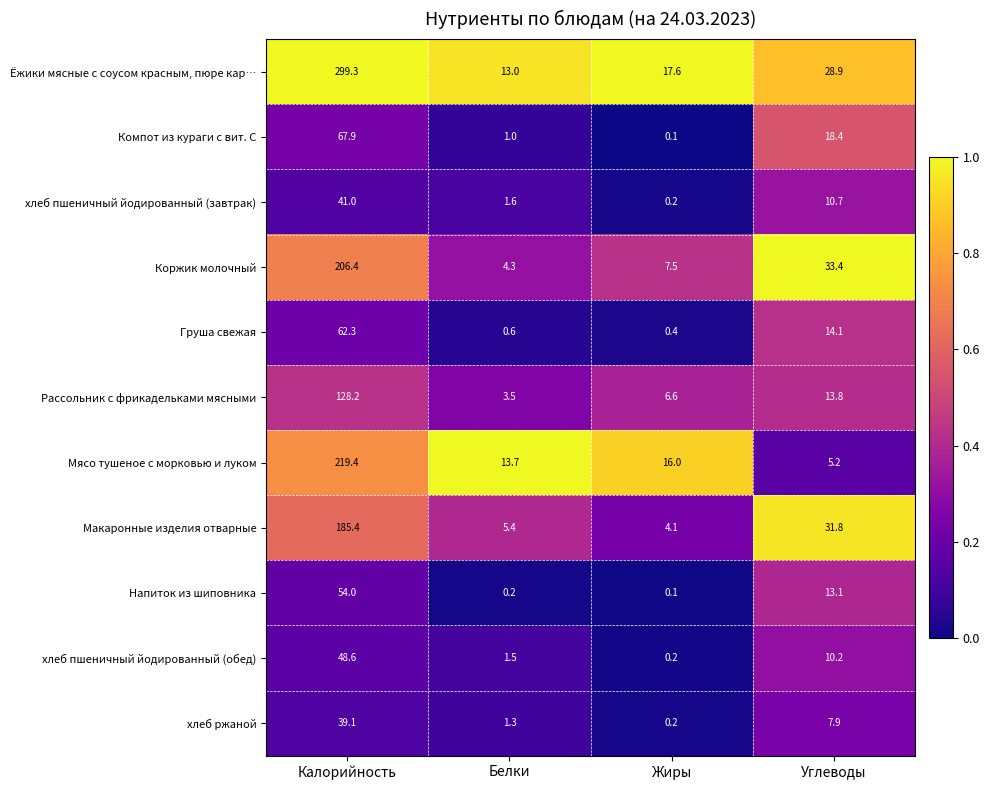

Which series has the largest range (max minus min)?

Ёжики мясные с соусом красным, пюре кар…